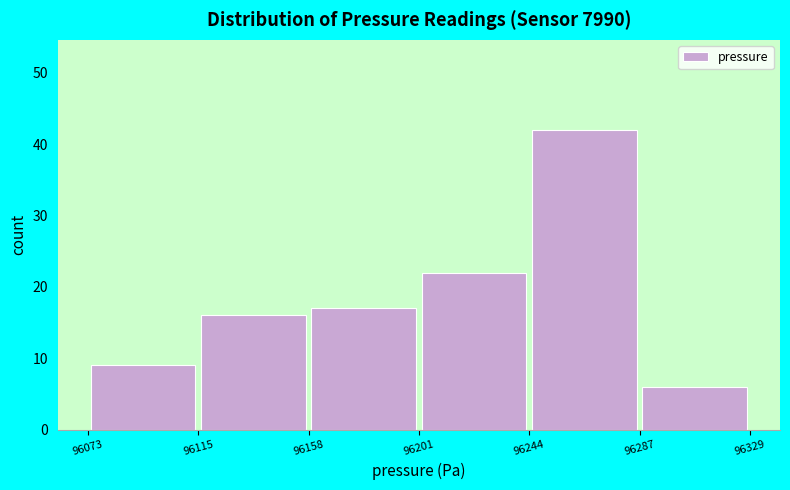

How tall is the bar that spans 96073 to 96115 on the x-axis? The values are not printed on the chart, so give them approximately, as read against the axis.

9